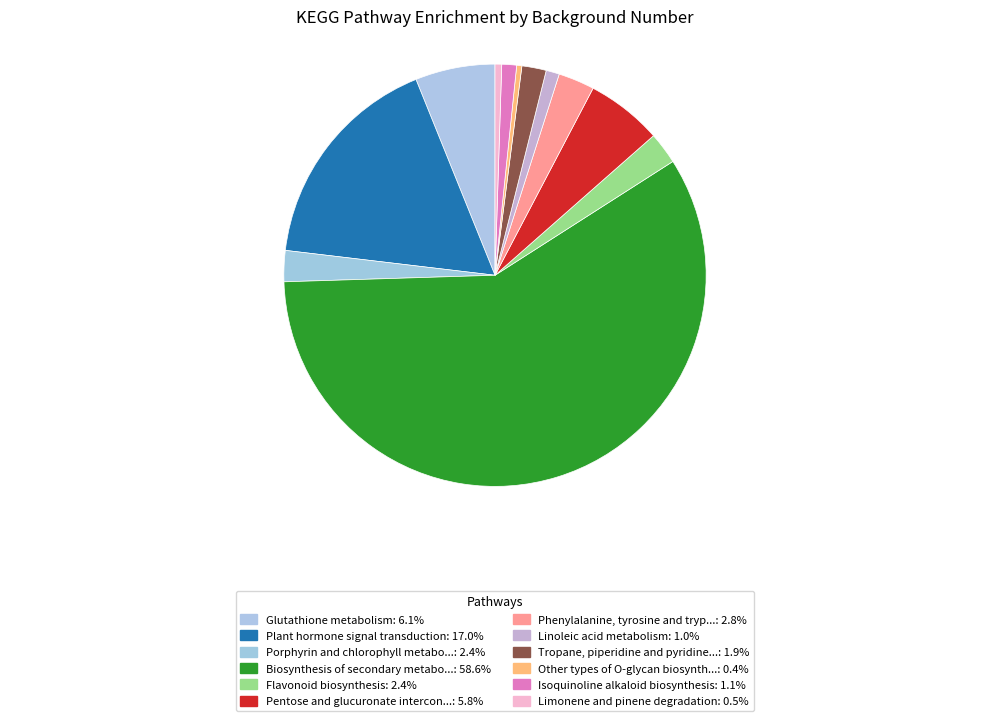

Which category has the biggest portion of the pie?

Biosynthesis of secondary metabolites